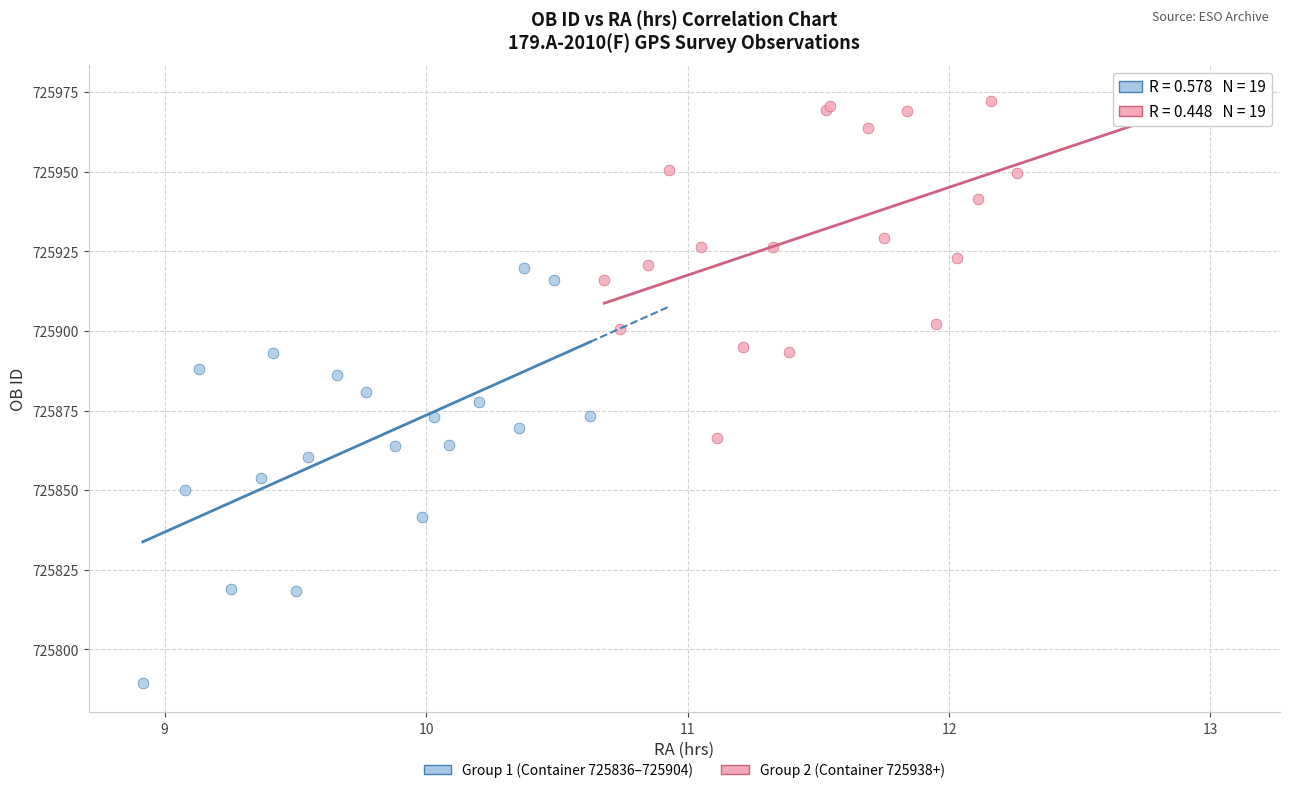

Which series has the widest spread of Y values?

Group 1 (Container 725836–725904)